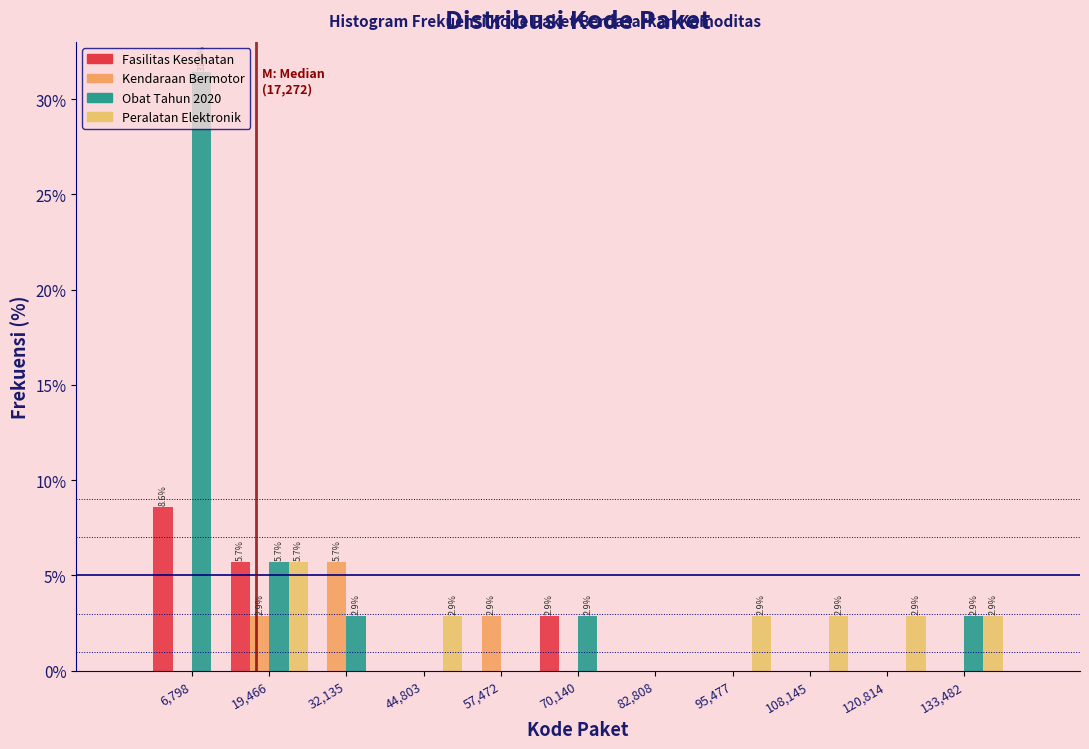

In the Fasilitas Kesehatan series, which range on the x-axis has the tallest bar?

0 to 14000